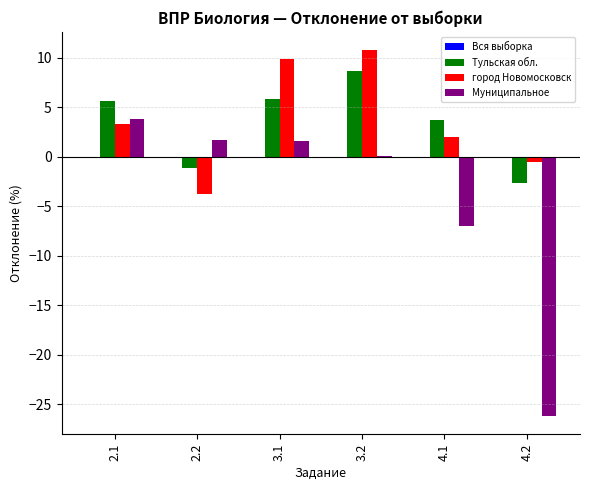

Which category has the highest value in the город Новомосковск series?

3.2